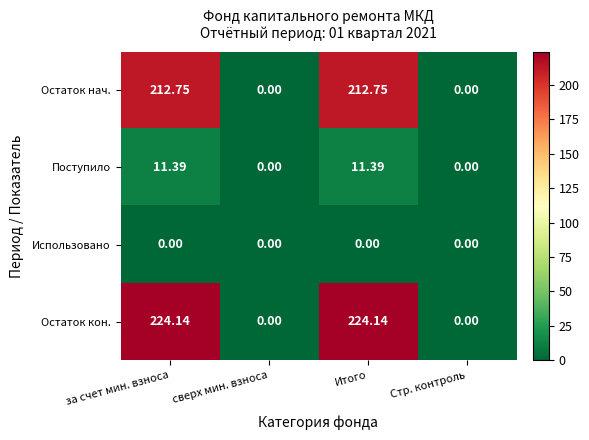

Count the number of categories in the chart.

4